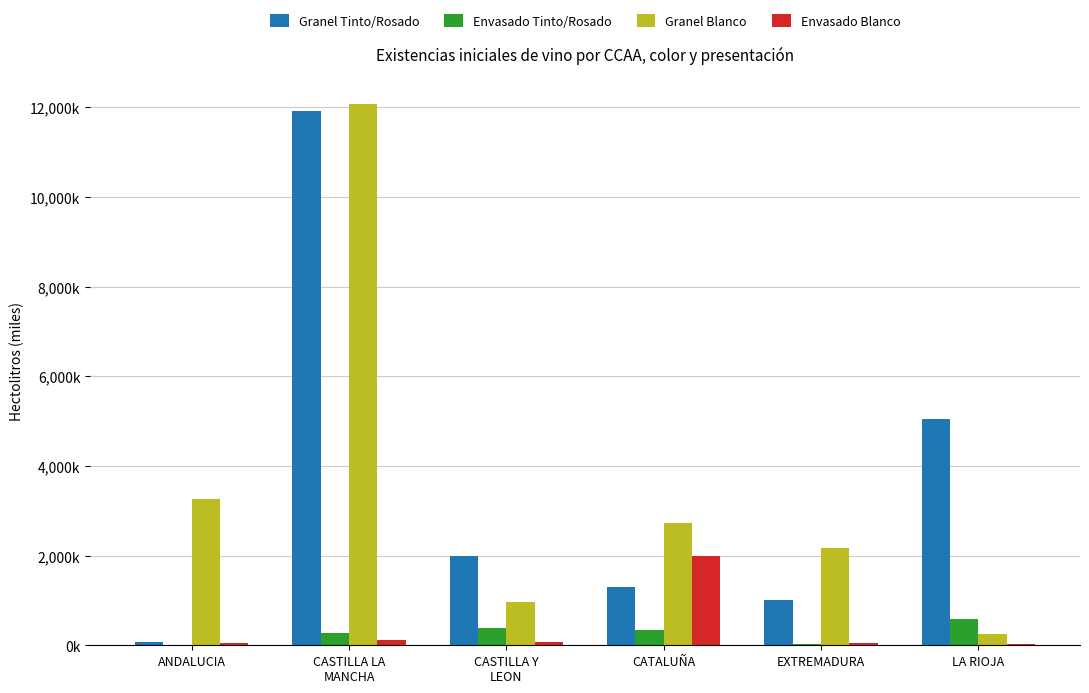

Are the bars horizontal?

No